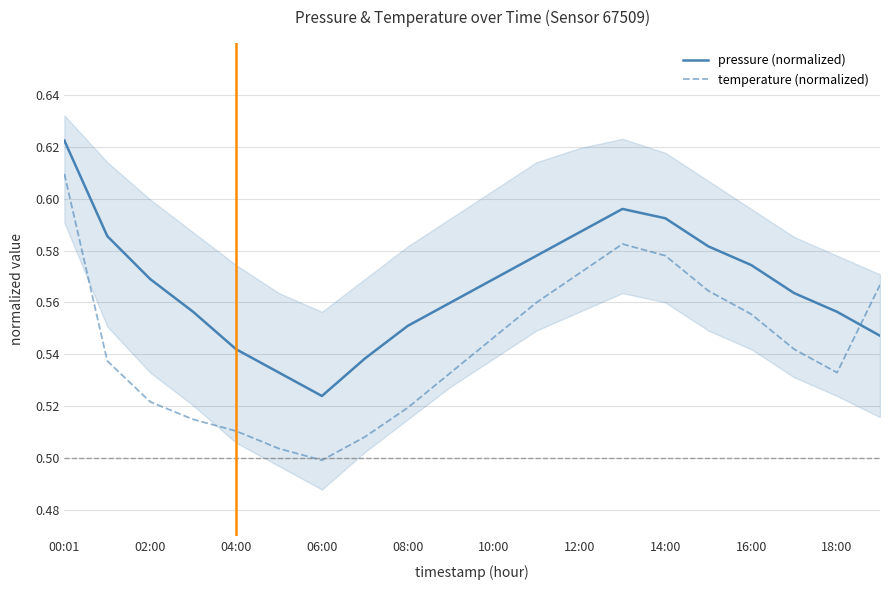

After their last crossing, which series has the higher values: pressure (normalized) or temperature (normalized)?

temperature (normalized)